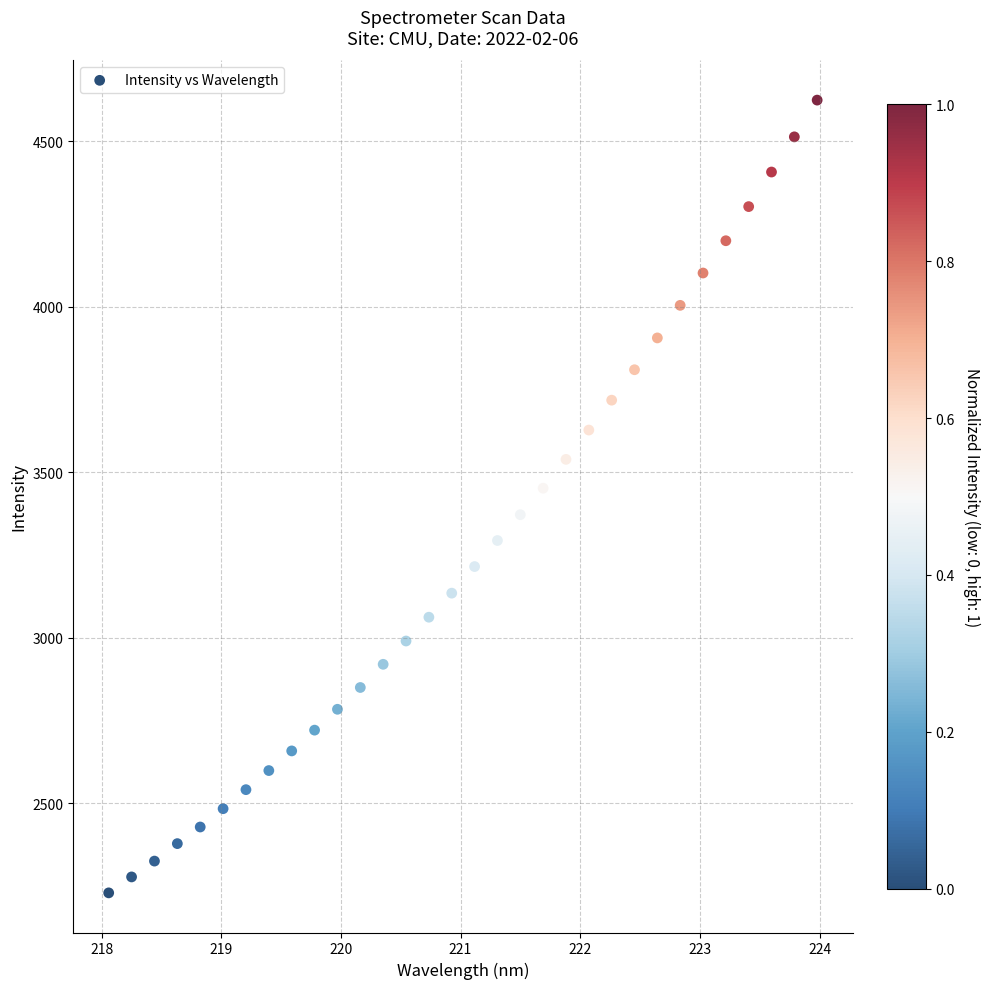

What is the range of Y values (max minus min)?

2394.5